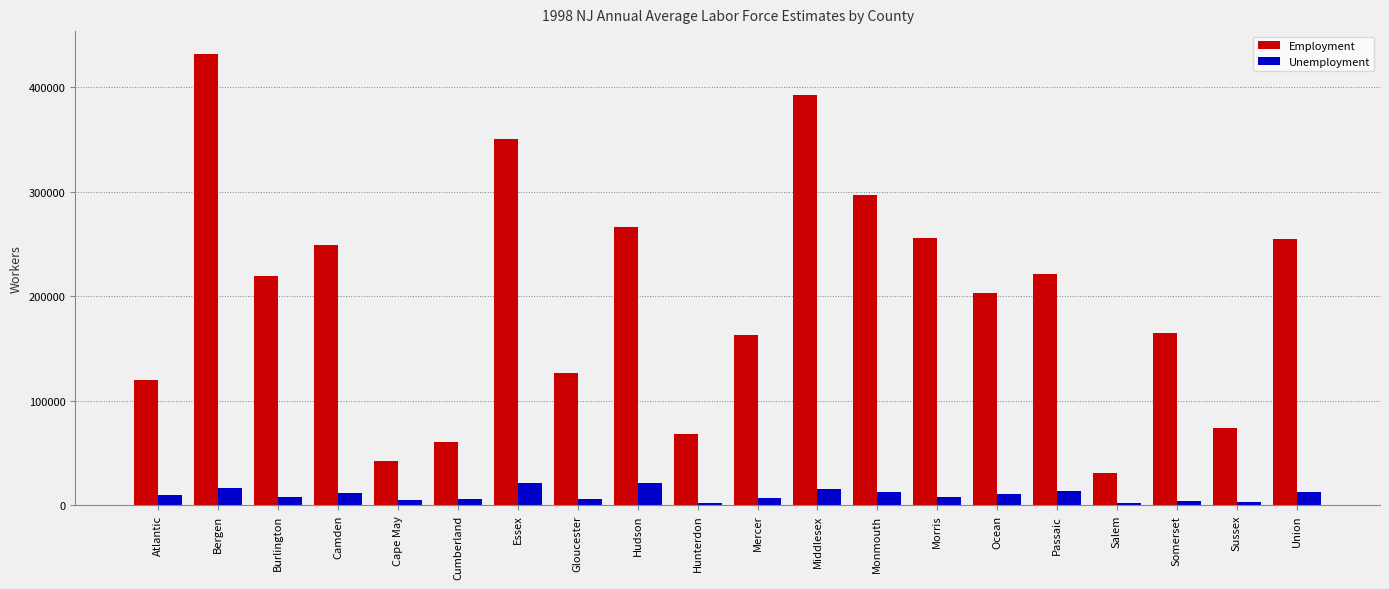

The value of Employment at Ocean is 105607. True or false?

False